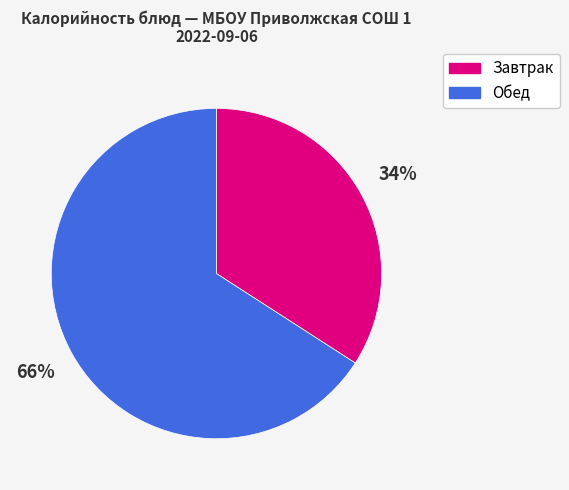

To the nearest percent, what is the difference between the largest and smallest slice percentages?

32%